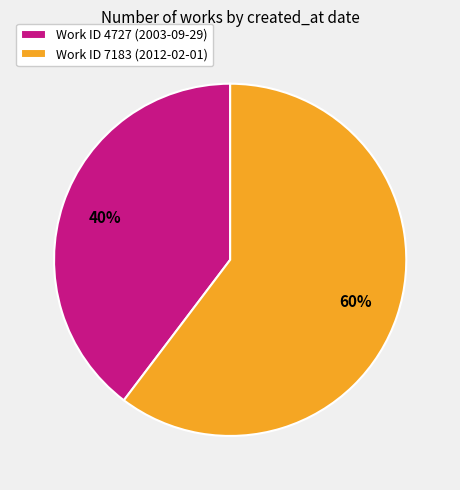

Do Work ID 7183 (2012-02-01) and Work ID 4727 (2003-09-29) together represent more than half of the pie?

Yes